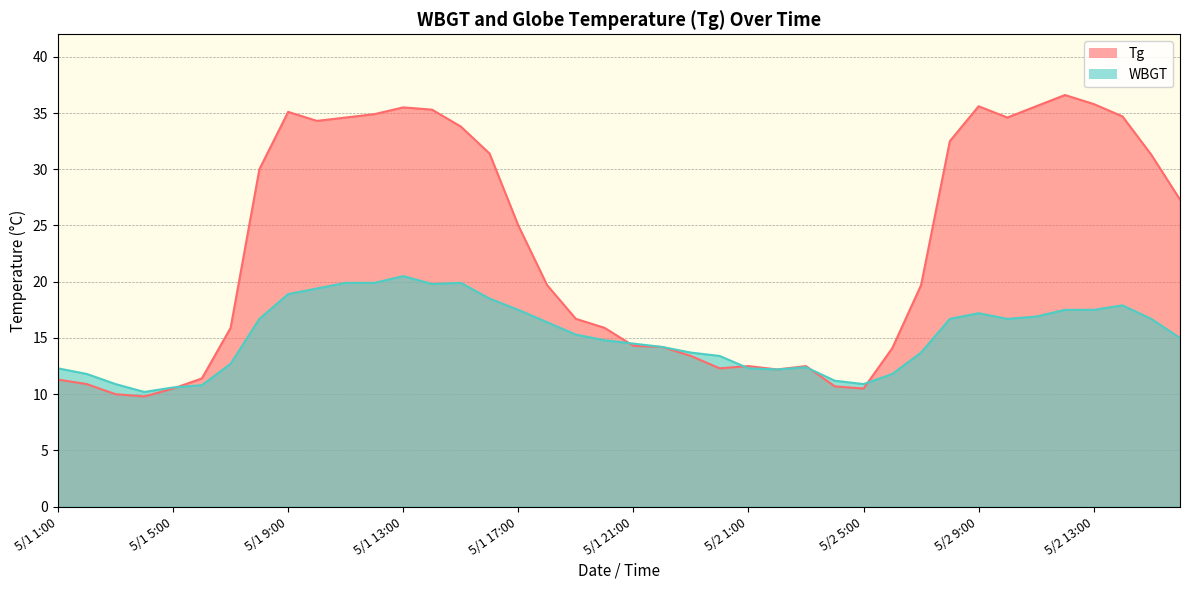

What is the value of the Tg point at the 35th from the left?

35.6